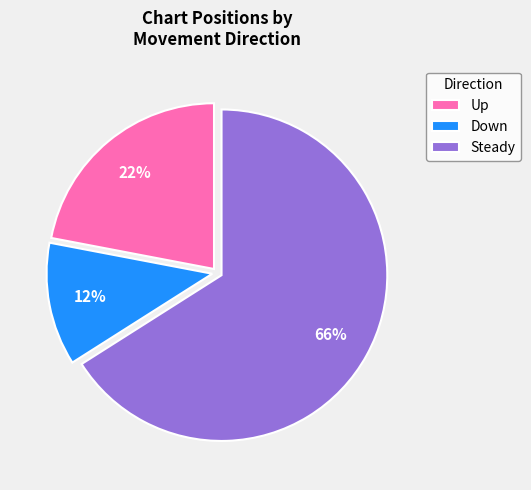

Does any single category account for the majority?

Yes